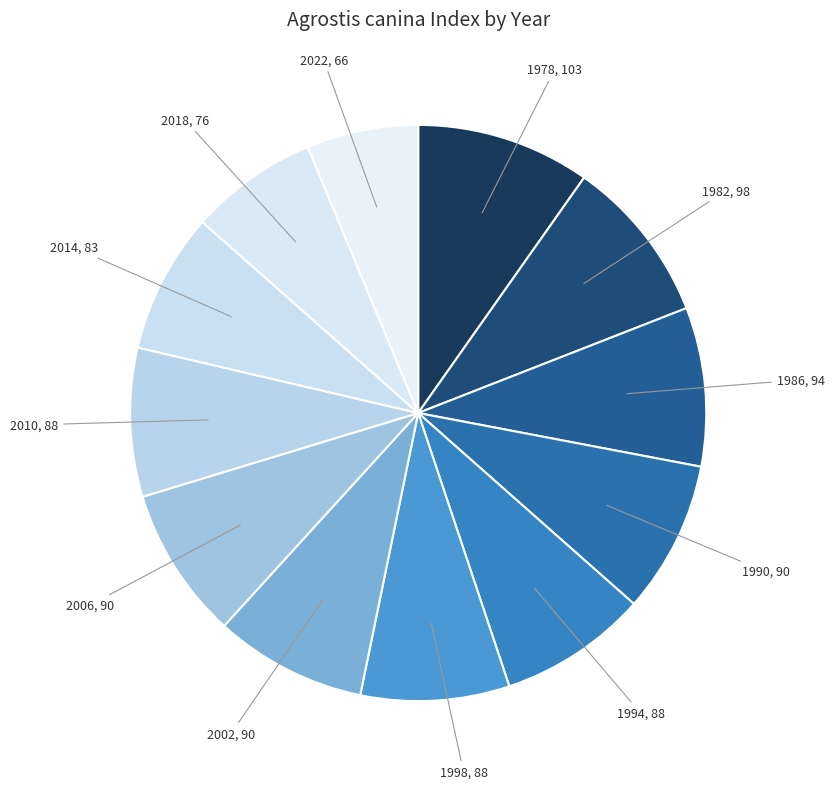

Which has a higher value, 1986 or 2014?

1986